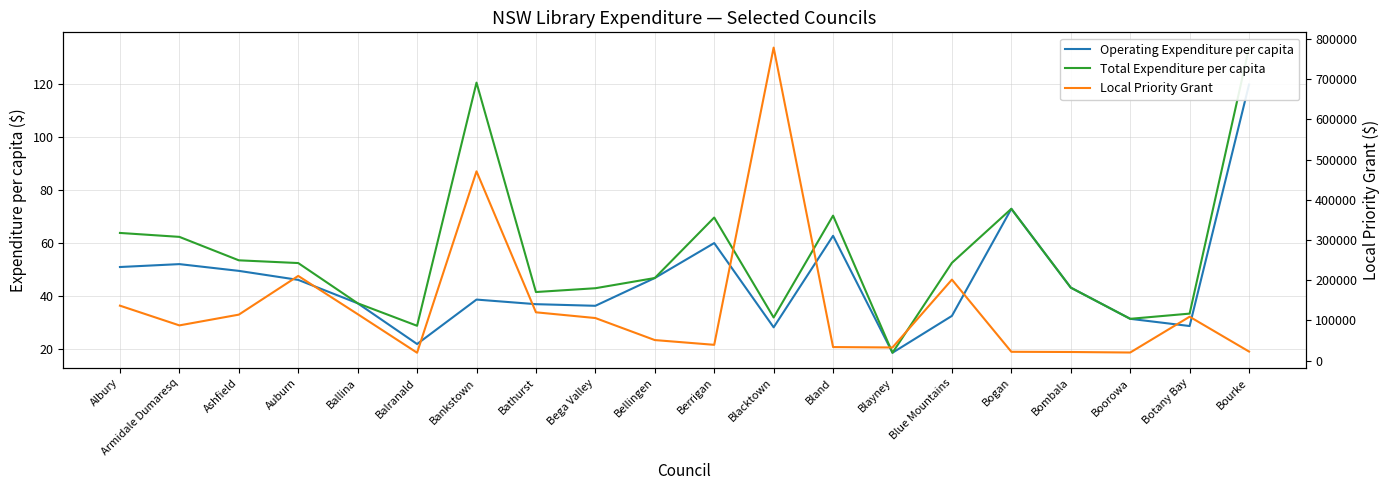

At which label does Operating Expenditure per capita reach its minimum?

Blayney